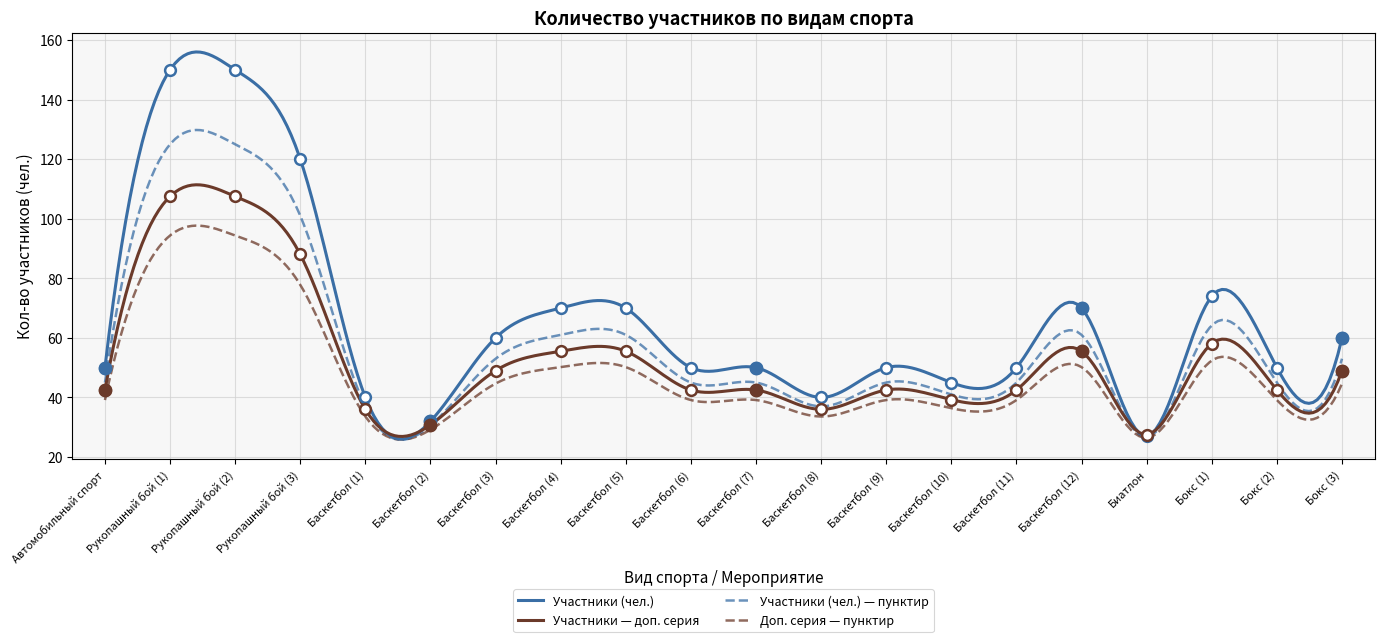

Which has a higher value, Рукопашный бой (2) or Баскетбол (9)?

Рукопашный бой (2)